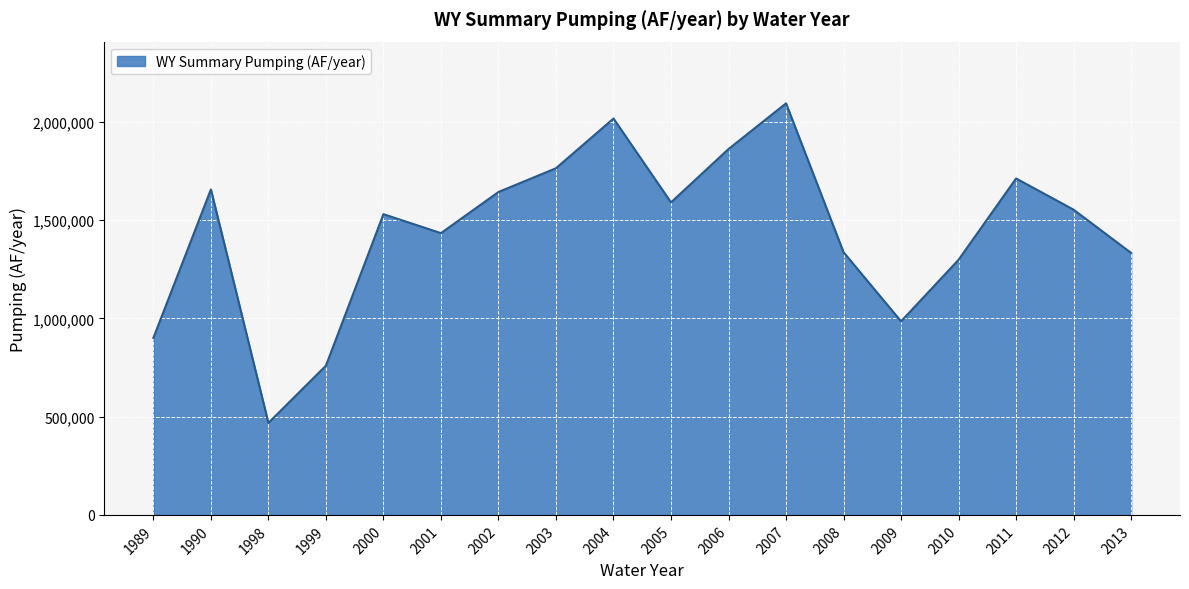

Where is the first local maximum?

1990